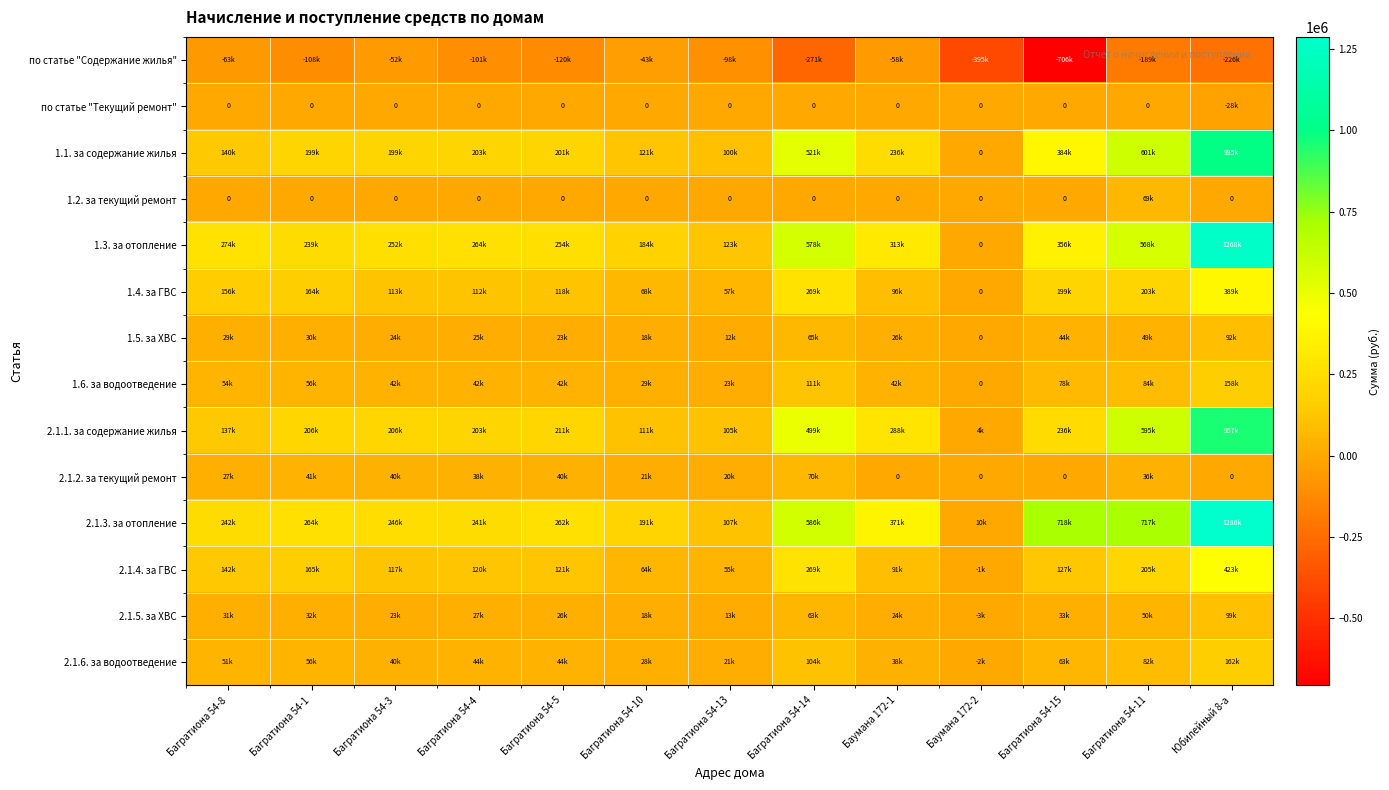

At which category is the sum across all series the highest?

Юбилейный 8-а